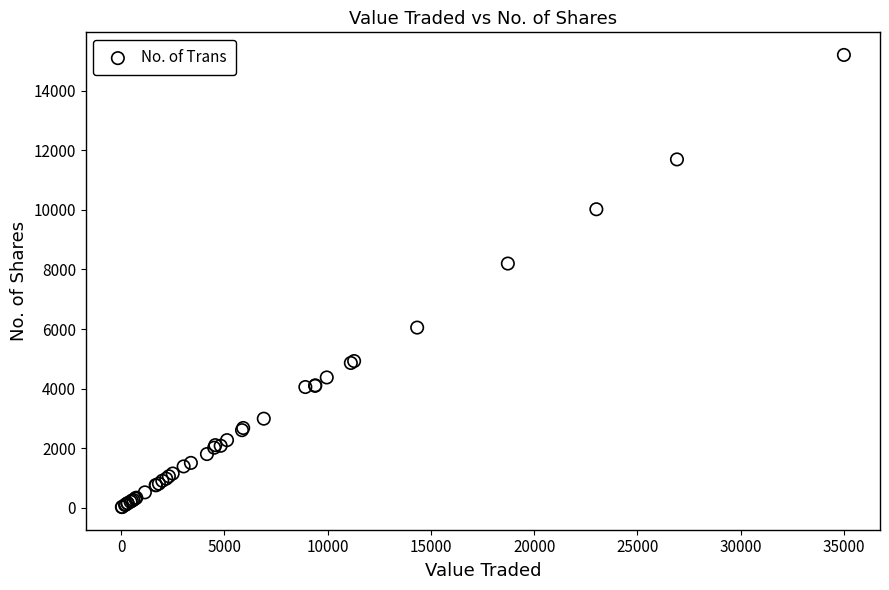

What Y value in the scatter plot is closest to 7612?

8200